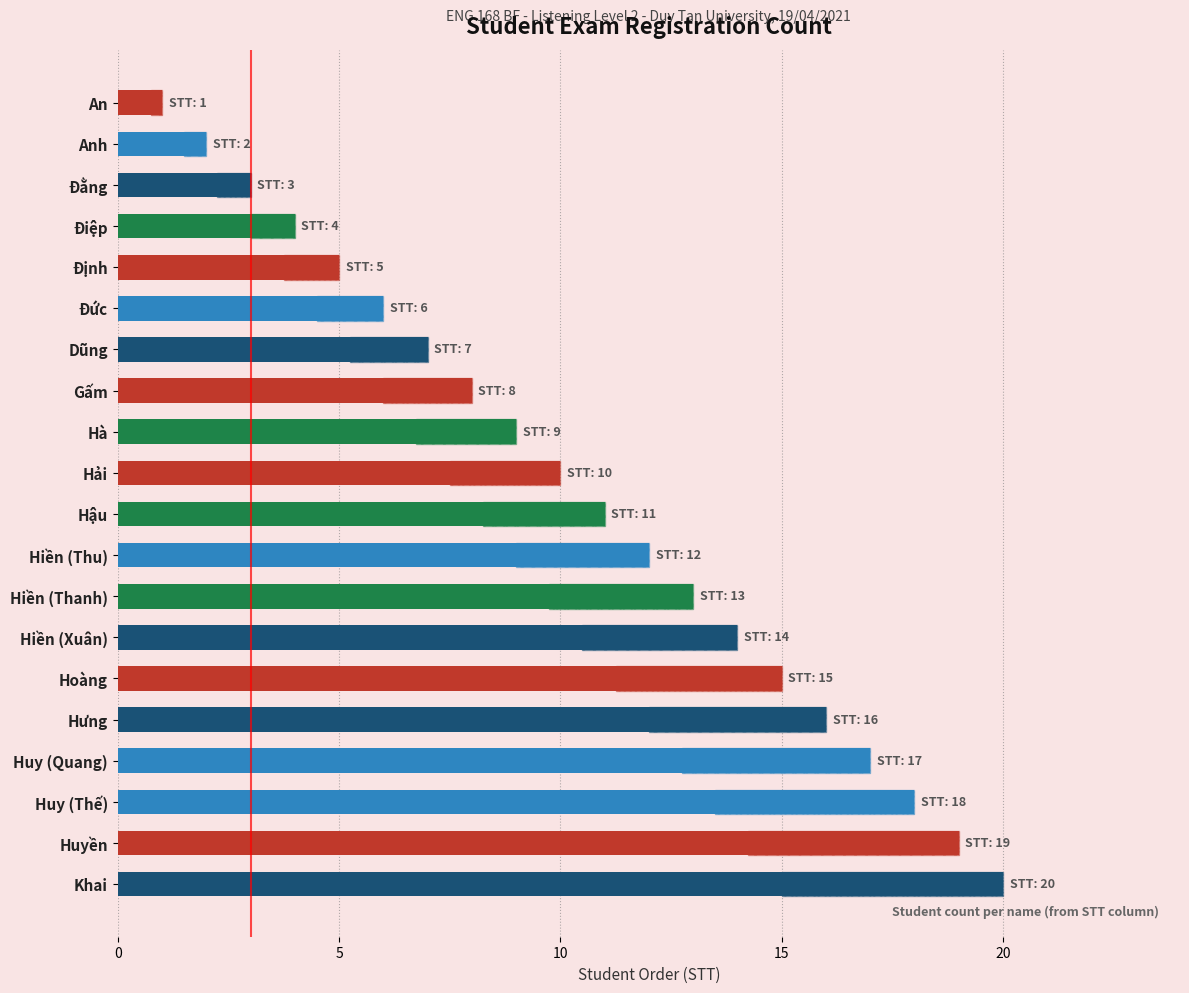

How many bars are there in total?

20